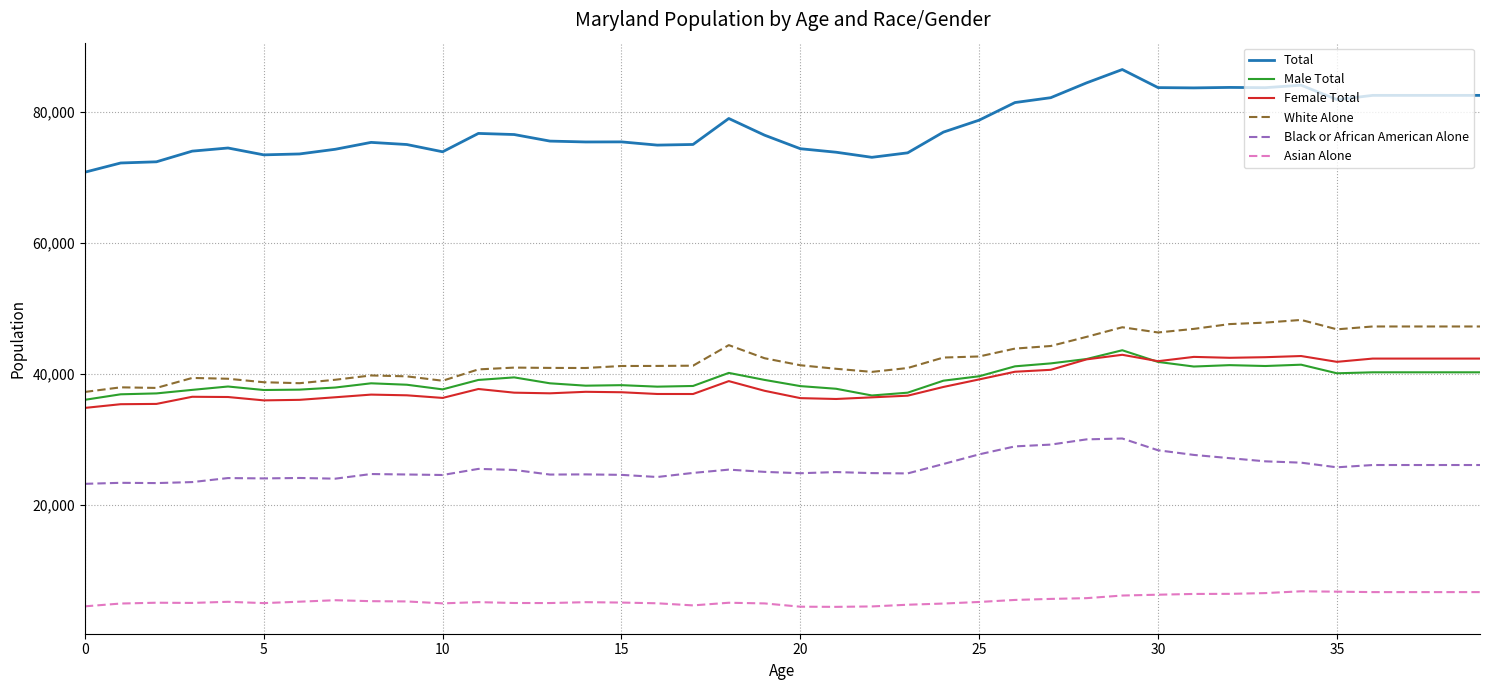

Which series has the largest total across all categories?

Total